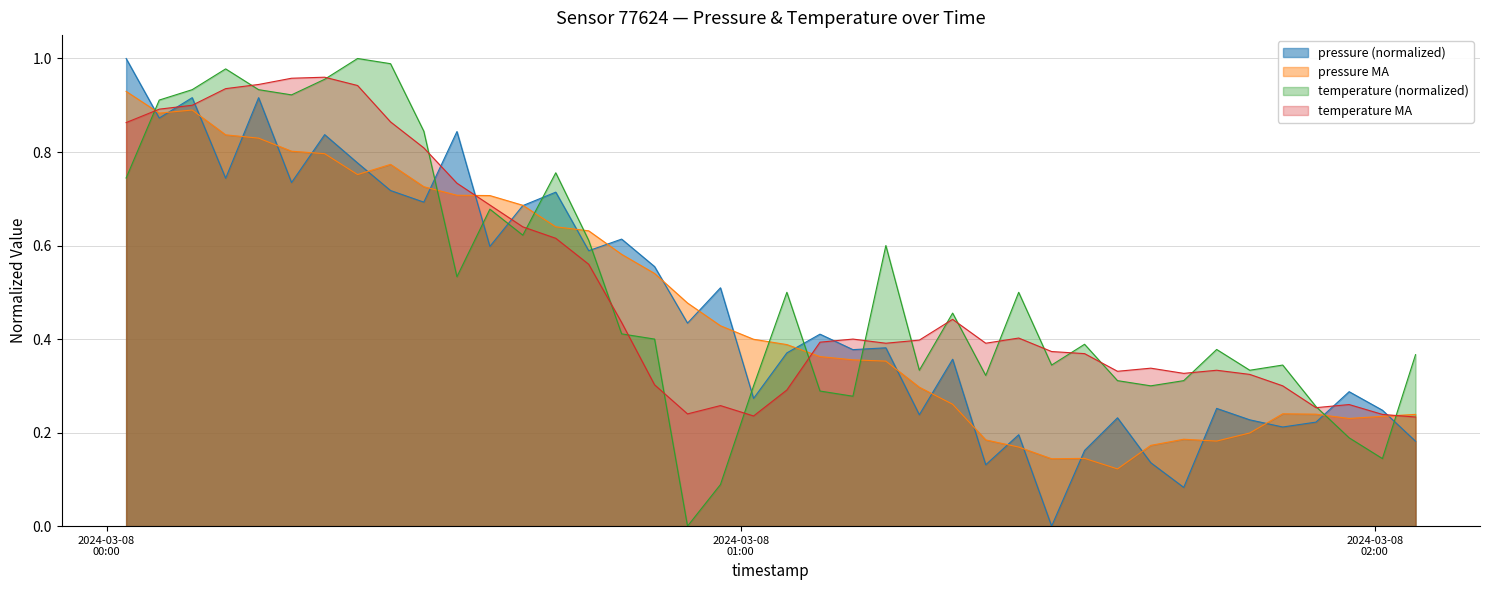

After their last crossing, which series has the higher values: pressure MA or temperature (normalized)?

temperature (normalized)